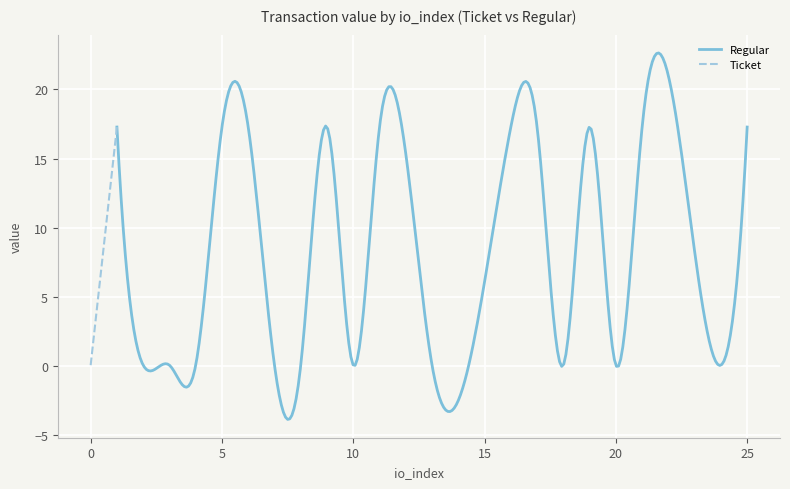

Where is the first local maximum?

3